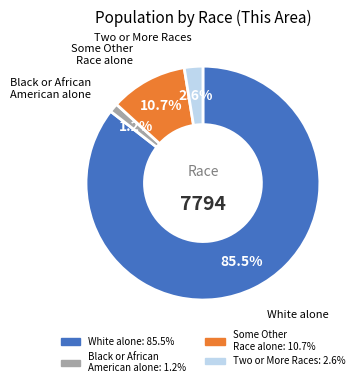

Rank the categories by value from highest to lowest.

White alone, Some Other Race alone, Two or More Races, Black or African American alone